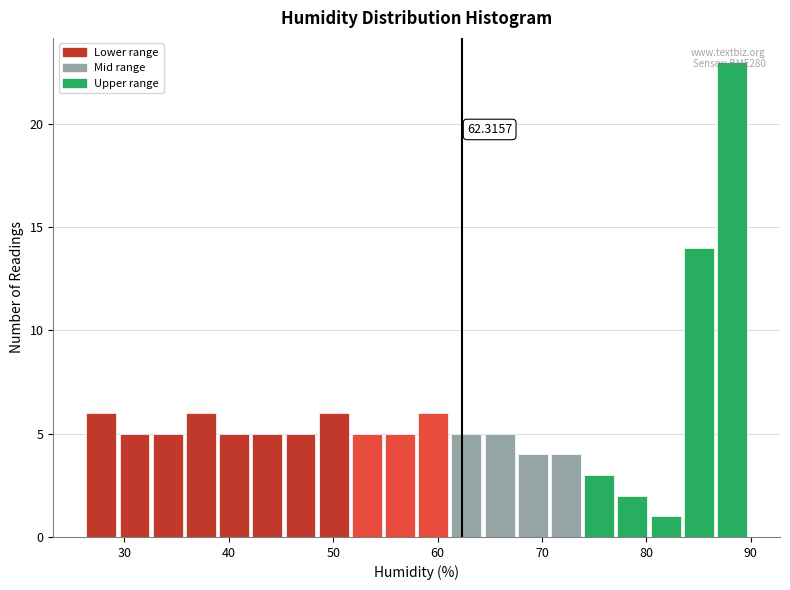

Read against the x-axis, roughly where is the centre of the tallest bar?

88